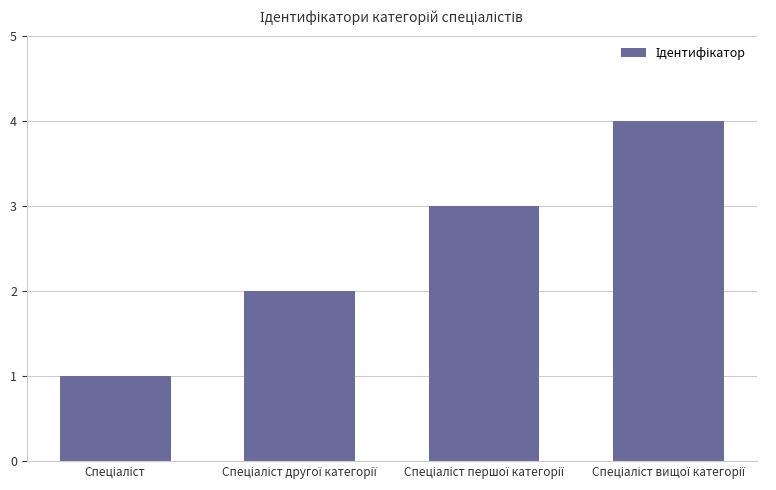

What is the sum of all values?

10